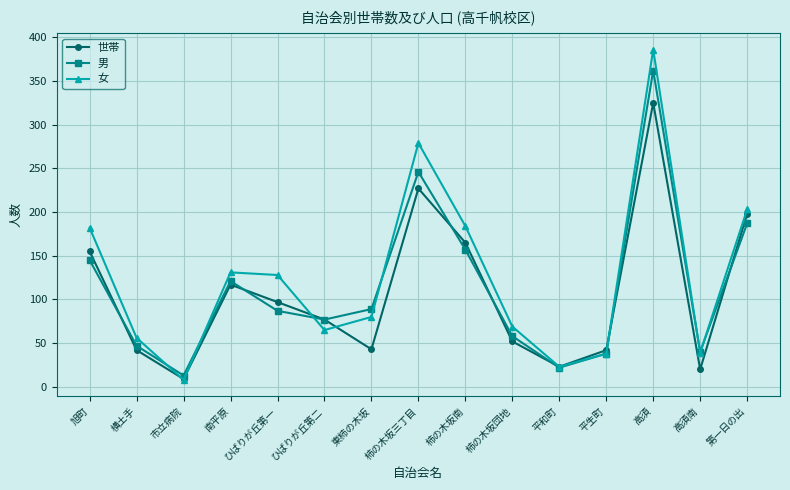

True or false: 男 has more than 1 interior local peaks.

True